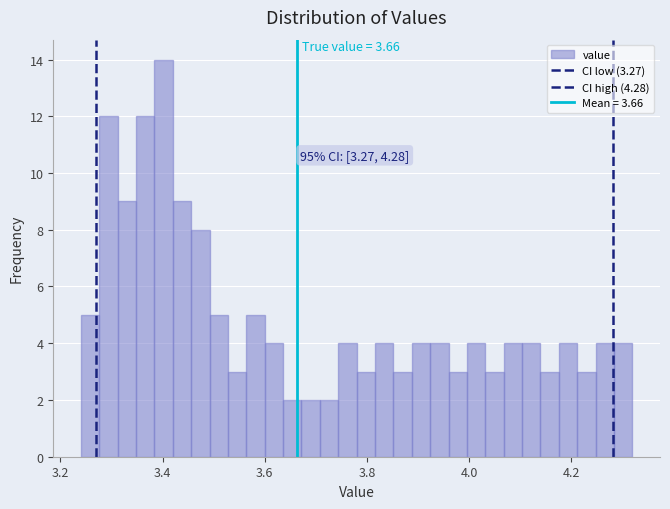

Read against the x-axis, roughly where is the centre of the tallest bar?

3.40